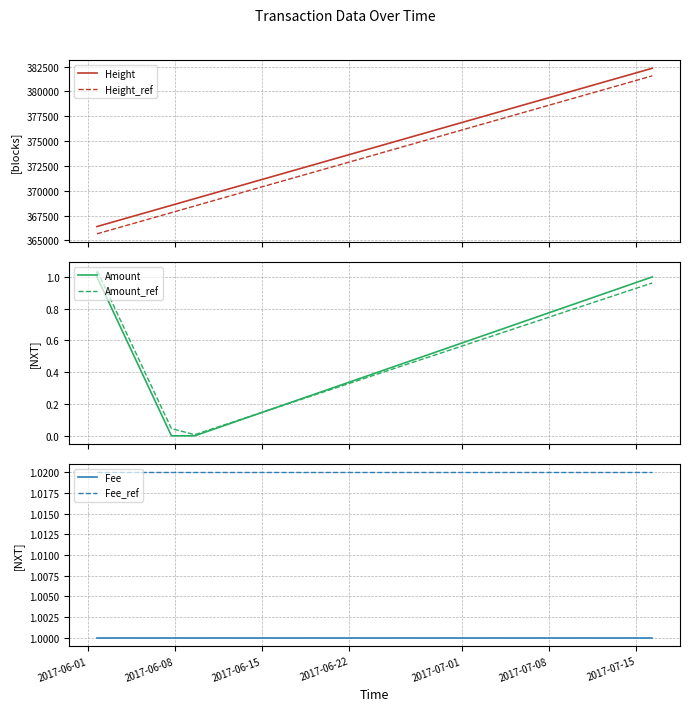

True or false: Fee_ref and Fee intersect in this chart.

False